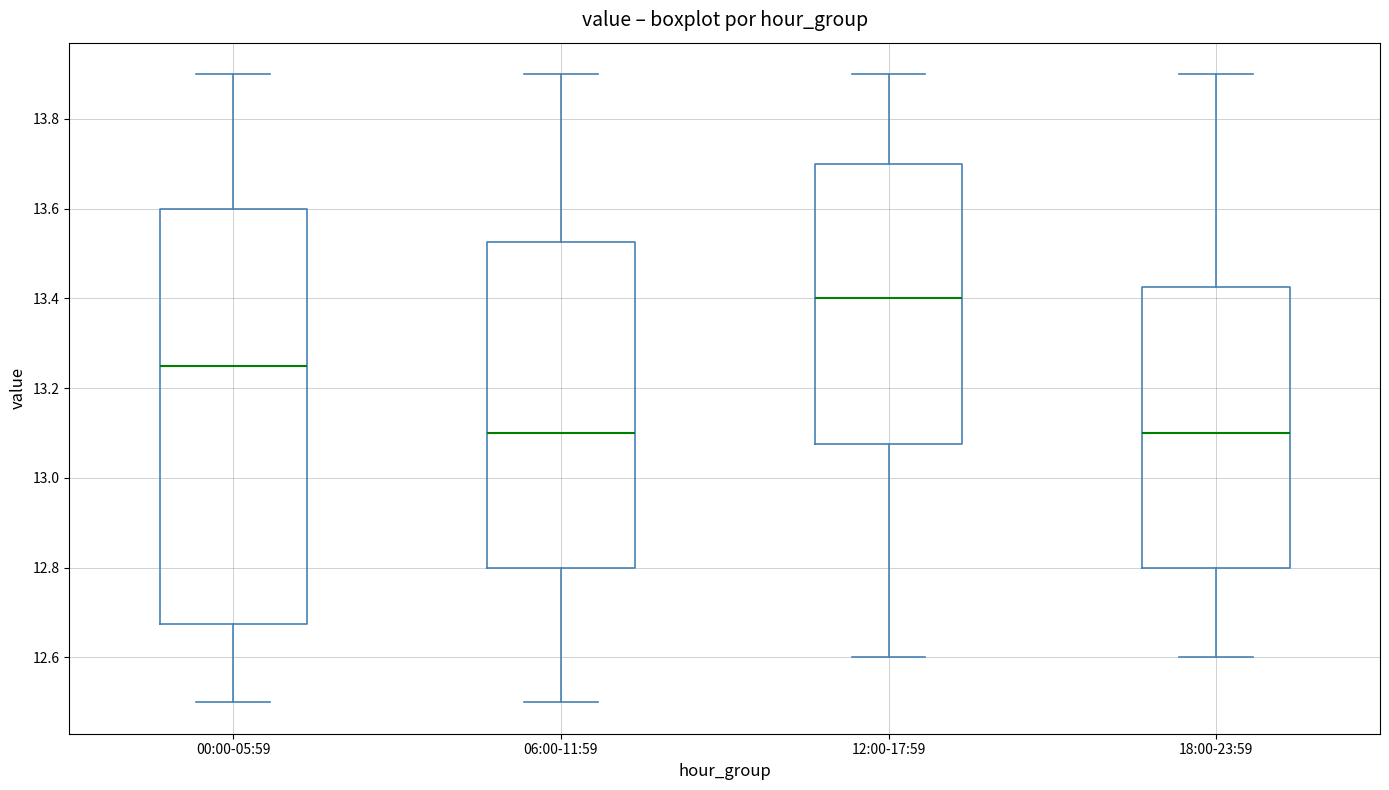

Reading left to right, read every box against the y-axis: the position of its median line, the range the box covers, and the ends of its whiskers. The values are not printed on the chart, so give them approximately, as read against the axis.

00:00-05:59: median 13.26, box 12.68 to 13.60, whiskers 12.50 to 13.90
06:00-11:59: median 13.10, box 12.80 to 13.52, whiskers 12.50 to 13.90
12:00-17:59: median 13.40, box 13.08 to 13.70, whiskers 12.60 to 13.90
18:00-23:59: median 13.10, box 12.80 to 13.42, whiskers 12.60 to 13.90